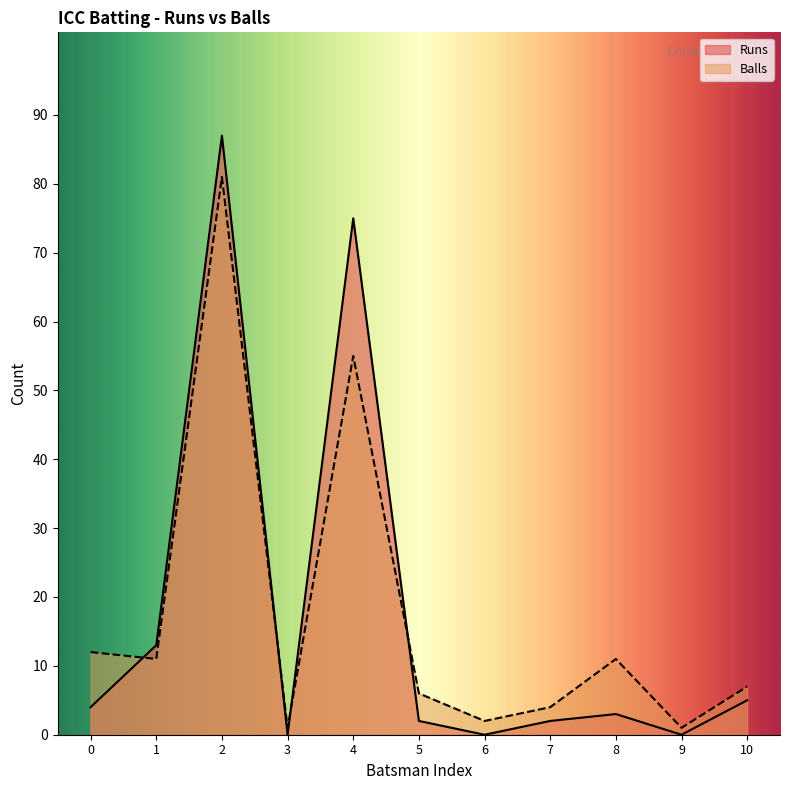

At which label is Balls closest to 41?

4